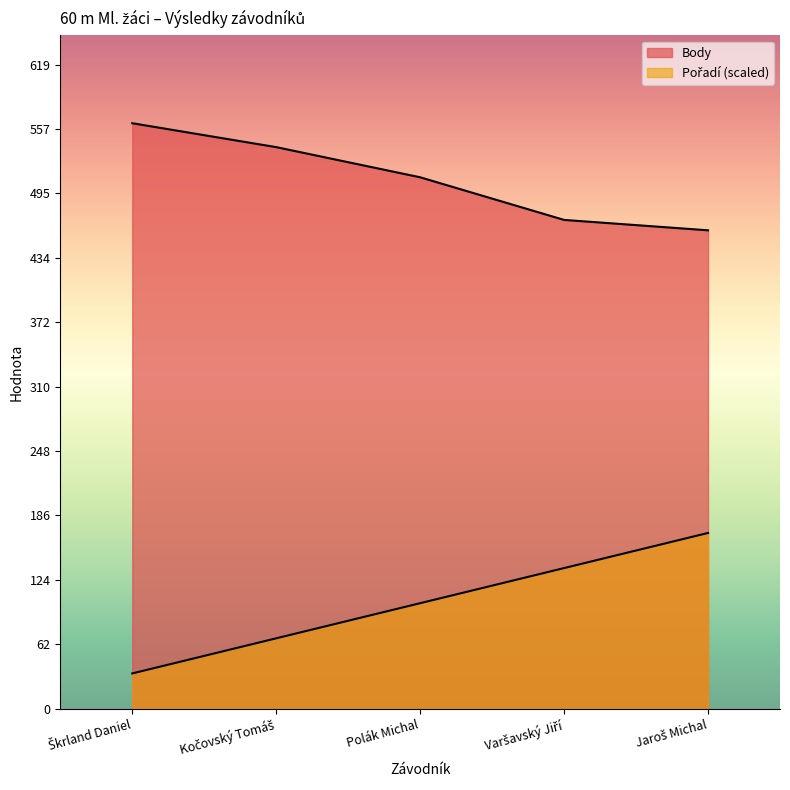

Reading right to left, list all the values displayed in this chart.

Pořadí: 168.9	135.1	101.3	67.6	33.8
Body: 460.0	470.0	511.0	540.0	563.0